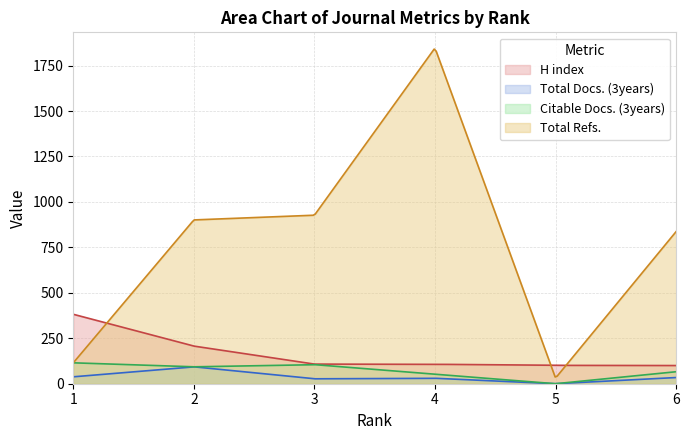

True or false: H index and Citable Docs. (3years) cross at least once.

False